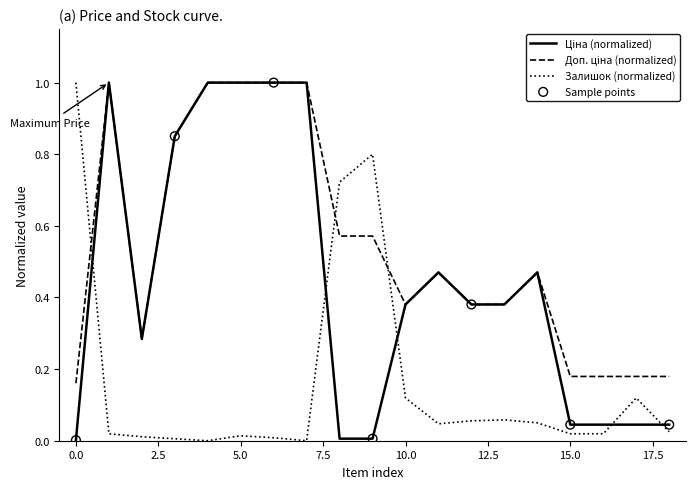

What is the greatest value displayed?

1.0